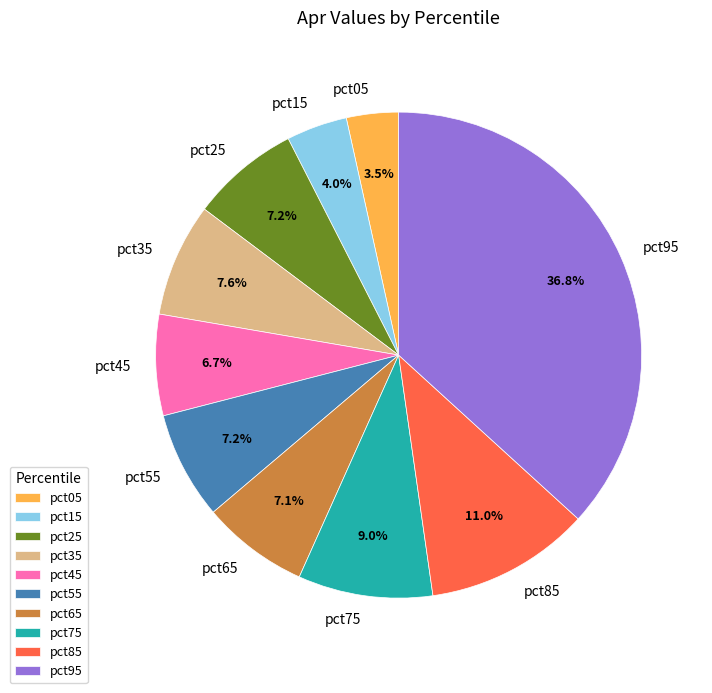

Is it true that pct45 is 15% of the pie?

False